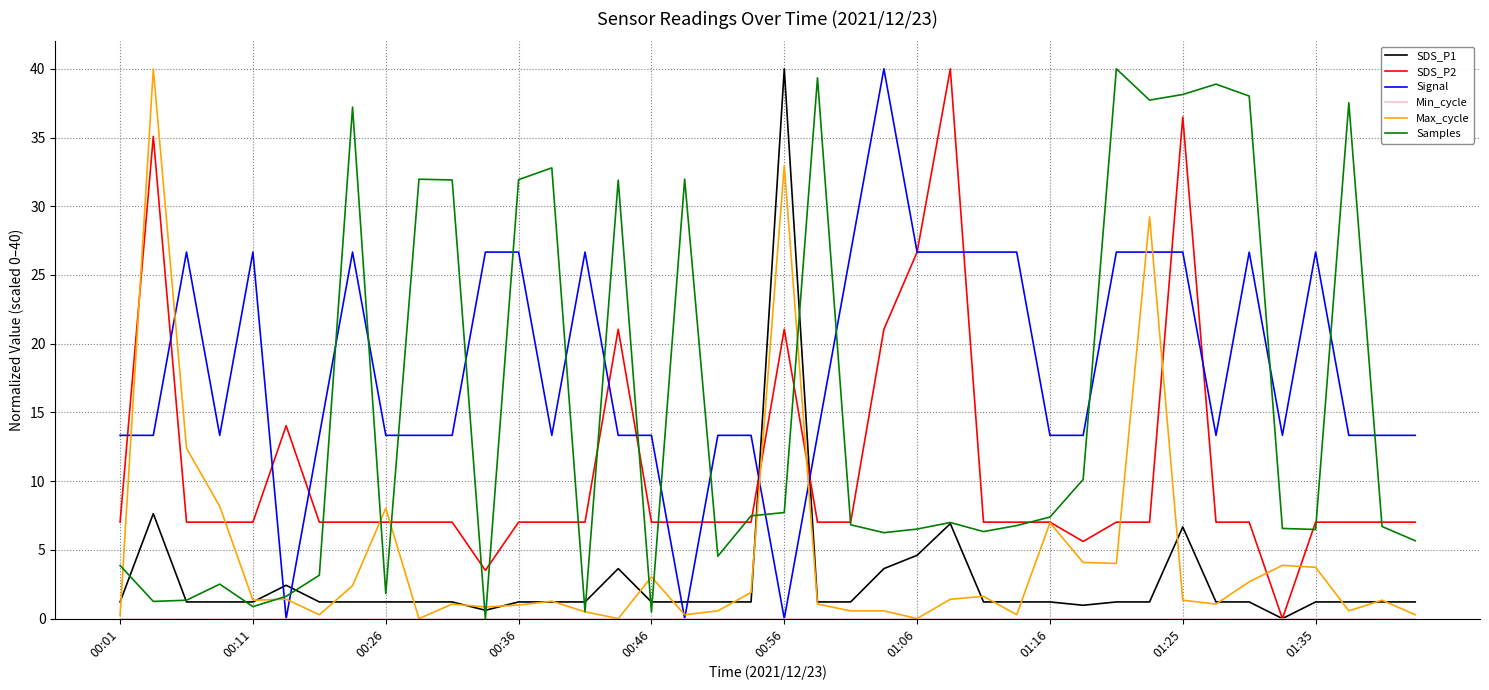

What is the maximum value for SDS_P1?

40.0